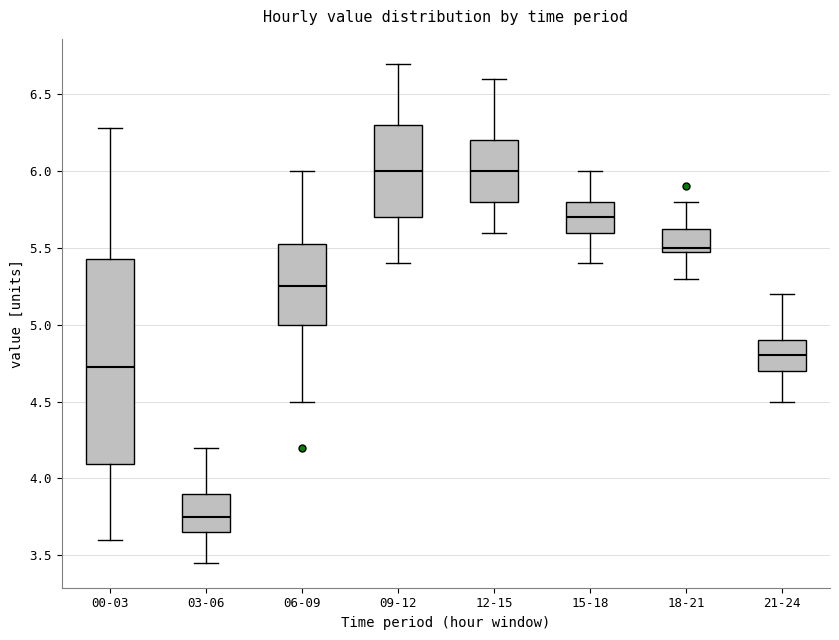

Reading left to right, transcribe this box plot: for each box, give where its median line is, the range the box spans, and where its two whiskers end, as read against the y-axis. The values are not printed on the chart, so give them approximately, as read against the axis.

00-03: median 4.75, box 4.10 to 5.45, whiskers 3.60 to 6.30
03-06: median 3.75, box 3.65 to 3.90, whiskers 3.45 to 4.20
06-09: median 5.25, box 5.00 to 5.55, whiskers 4.50 to 6.00
09-12: median 6.00, box 5.70 to 6.30, whiskers 5.40 to 6.70
12-15: median 6.00, box 5.80 to 6.20, whiskers 5.60 to 6.60
15-18: median 5.70, box 5.60 to 5.80, whiskers 5.40 to 6.00
18-21: median 5.50 (just above the box's lower edge), box 5.50 to 5.65, whiskers 5.30 to 5.80
21-24: median 4.80, box 4.70 to 4.90, whiskers 4.50 to 5.20